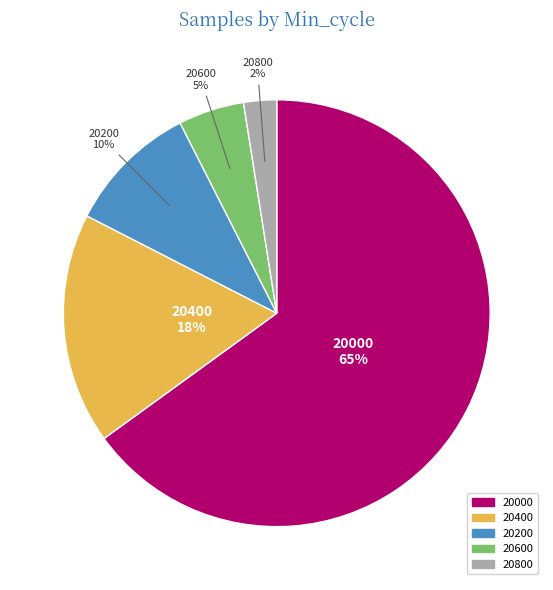

Does any single category account for the majority?

Yes